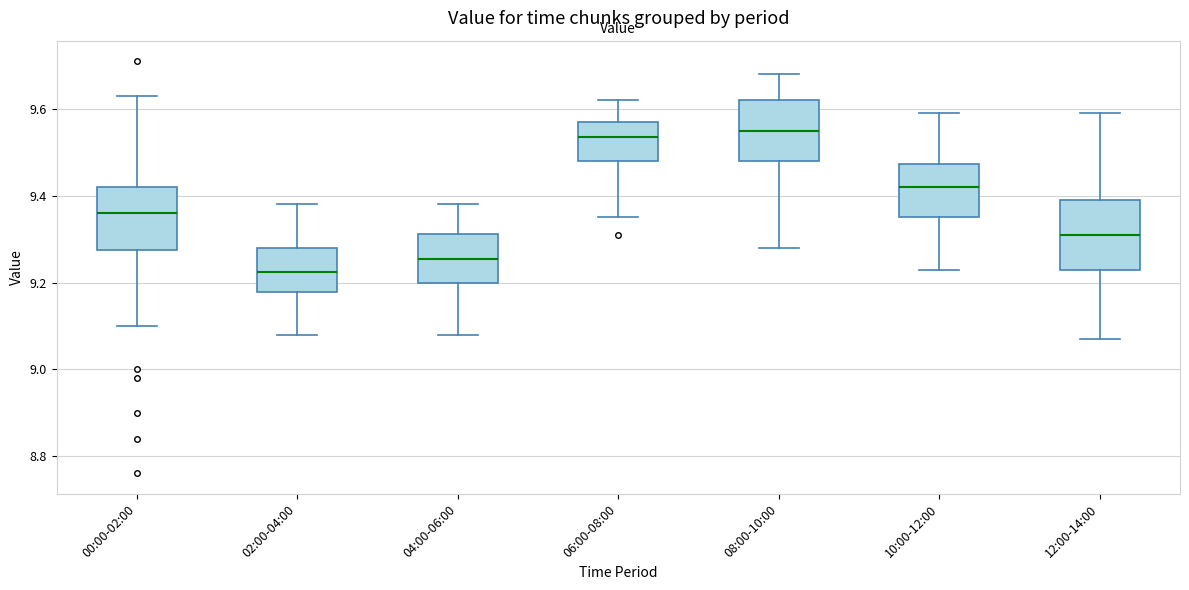

Where does the median line of the box for 10:00-12:00 sit on the y-axis? The values are not printed on the chart, so give them approximately, as read against the axis.

9.42